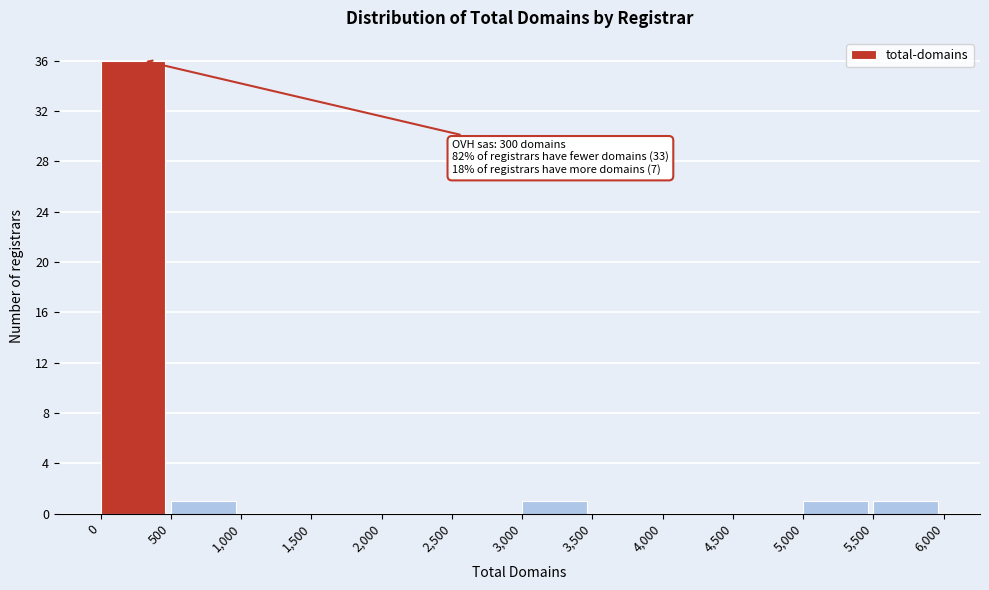

Over which range of the x-axis is the bar tallest?

0 to 500